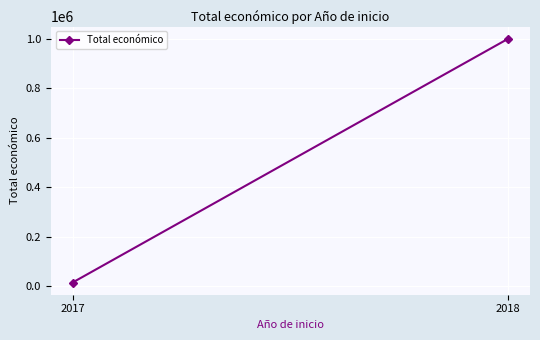

Where is the data nearest to the value 507202?

2017